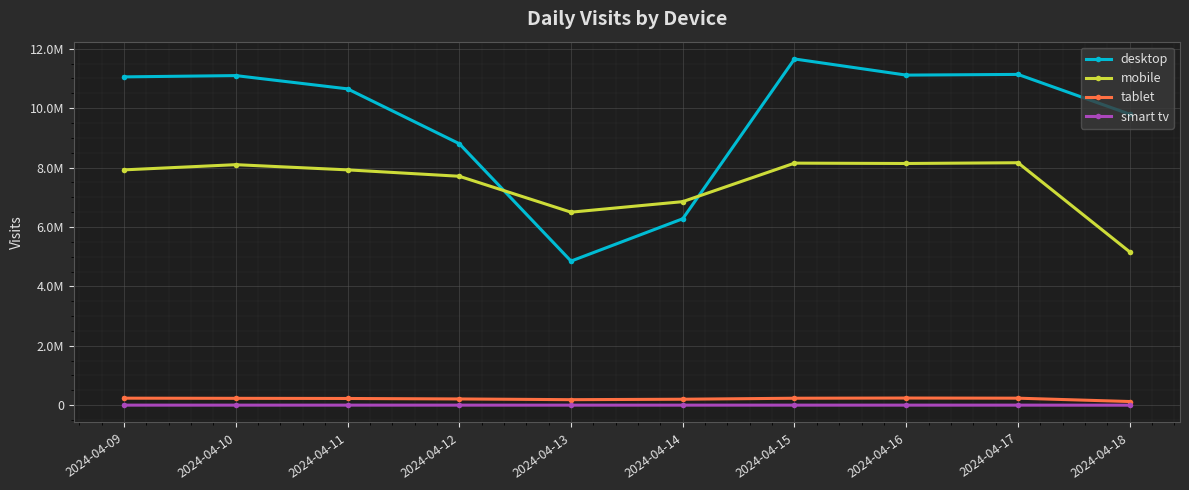

What is the spread (max minus min) of values at 2024-04-13?

6495533